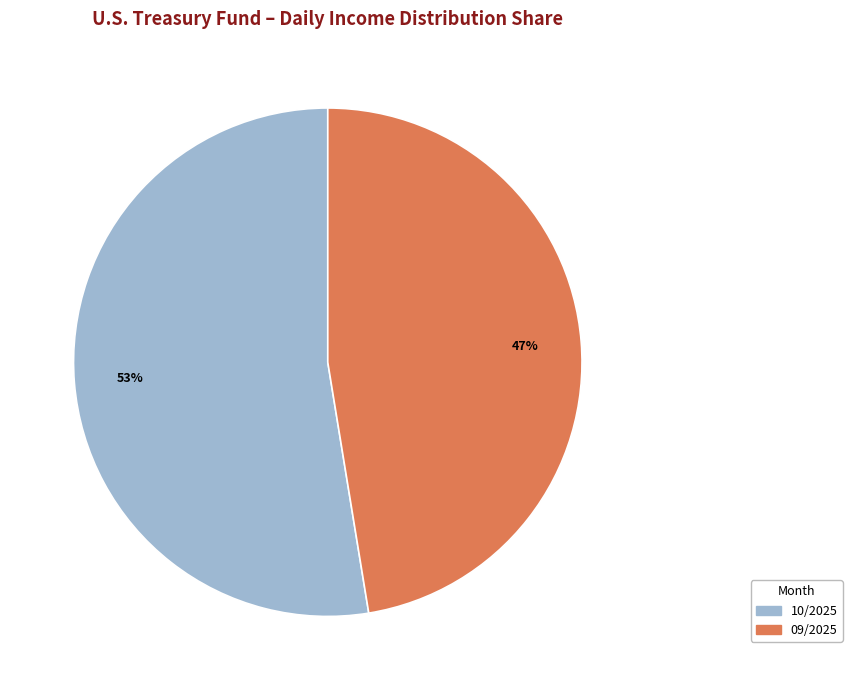

How many slices are in this pie chart?

2